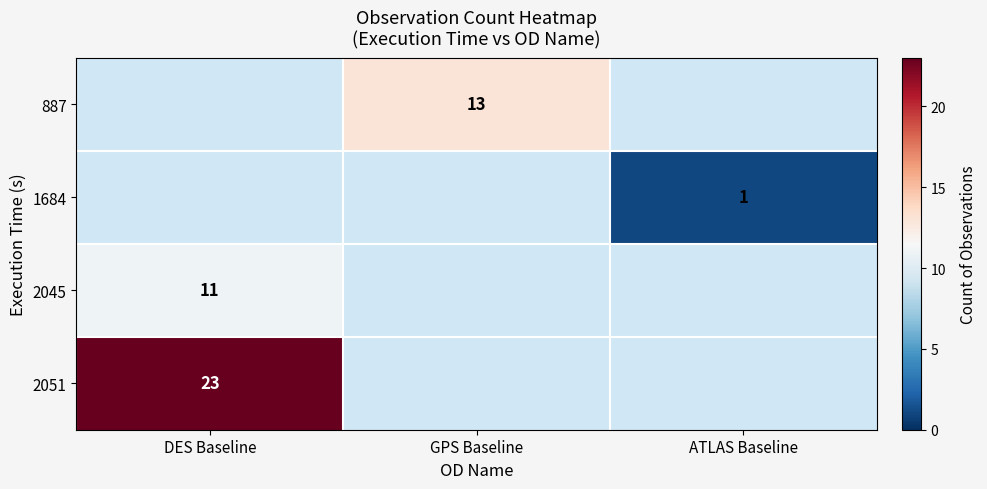

The 2051 series shows 34 at DES Baseline. True or false?

False